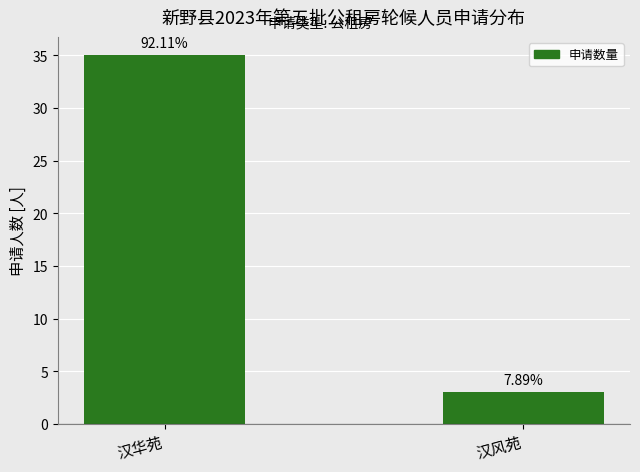

At which label is the value closest to 19?

汉华苑